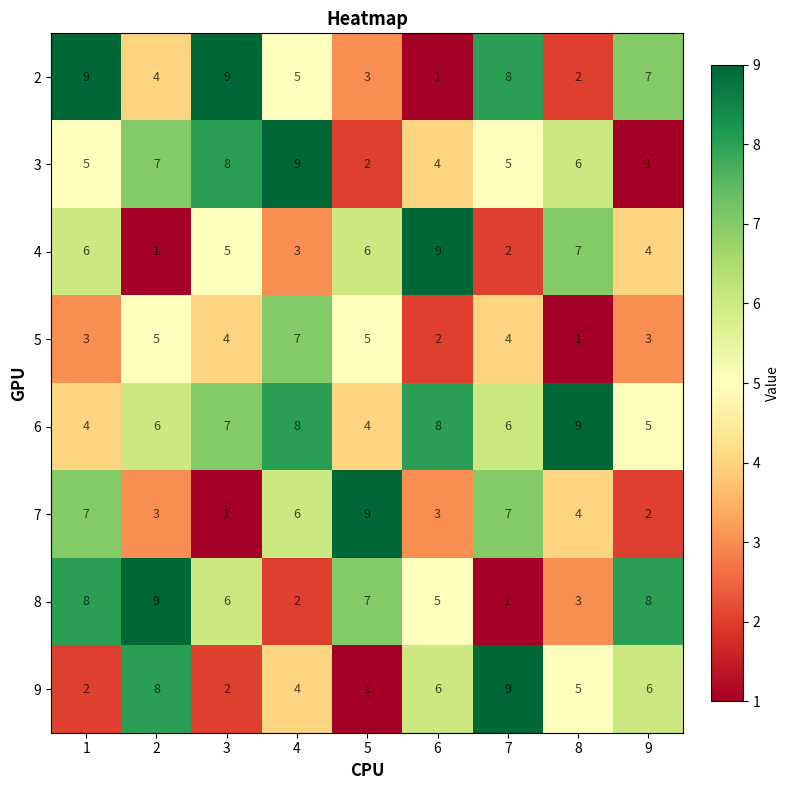

Which category has the lowest value in the 3 series?

9